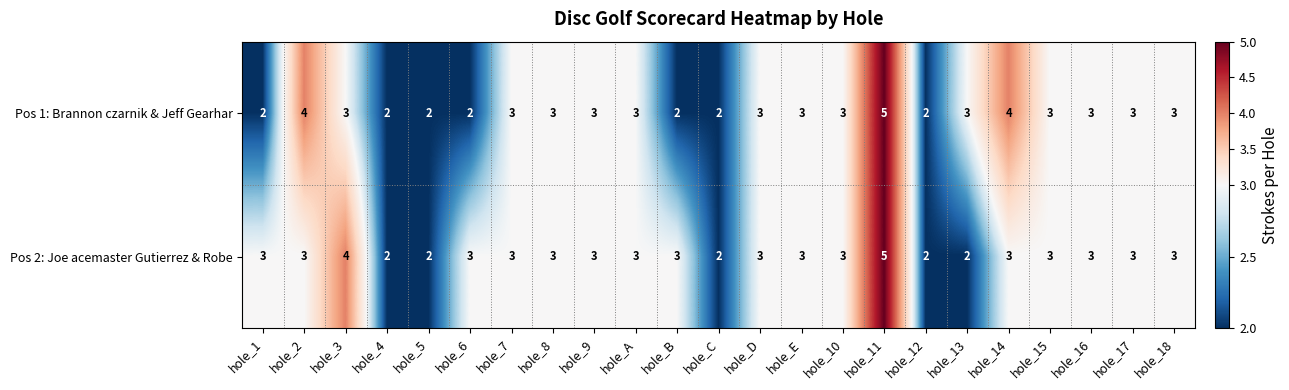

What is the sum of all Pos 2: Joe acemaster Gutierrez & Robe values?

67